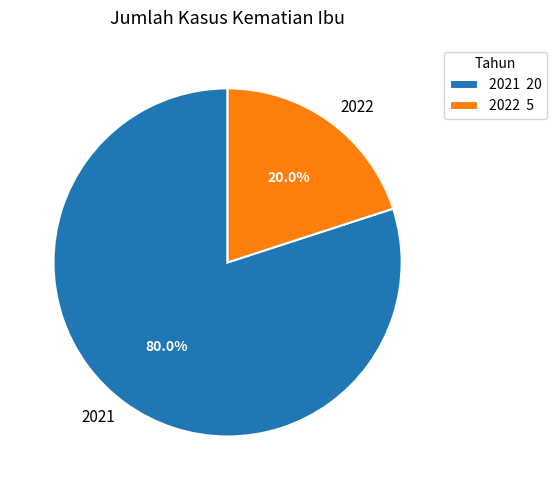

Which has a higher value, 2022 or 2021?

2021